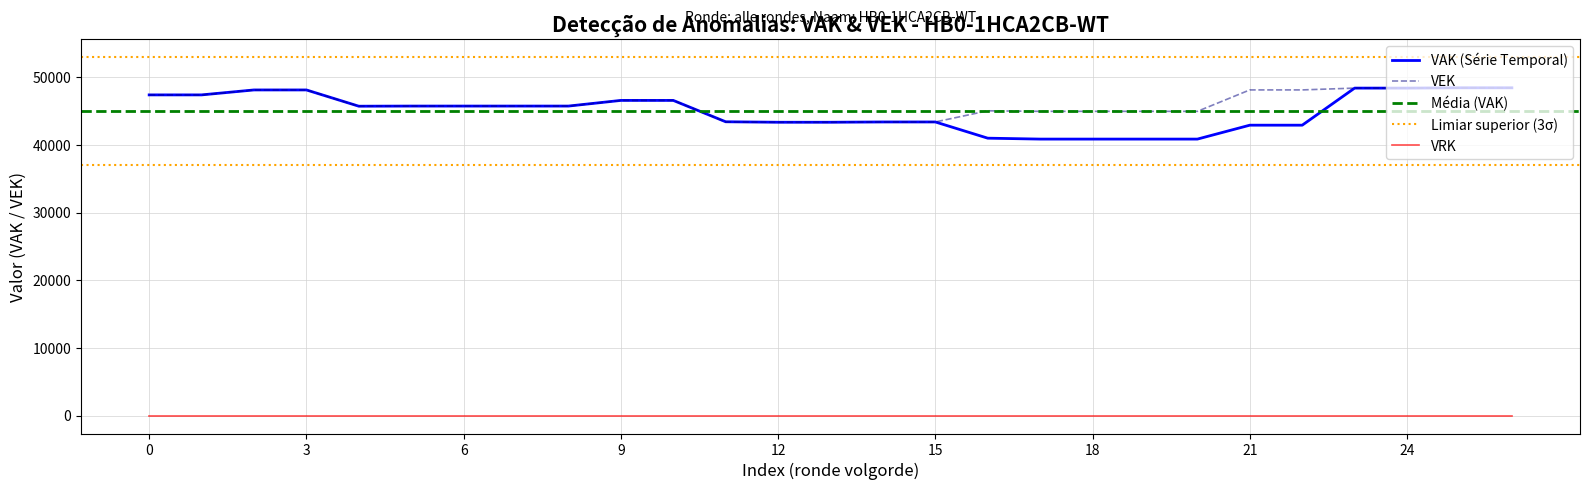

At how many categories does at least one series exceed 45925?

12